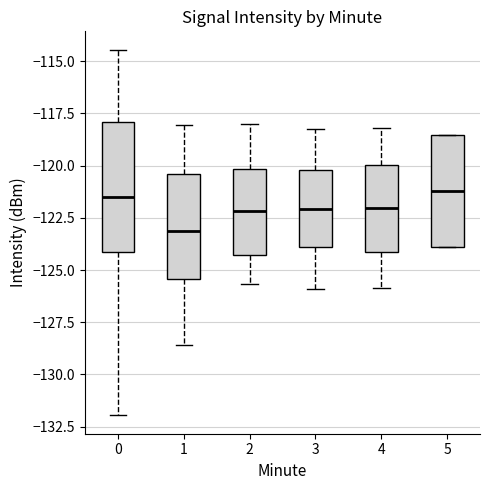

Reading left to right, read every box against the y-axis: the position of its median line, the range the box covers, and the ends of its whiskers. The values are not printed on the chart, so give them approximately, as read against the axis.

0: median -121.5, box -124.0 to -118.0, whiskers -132.0 to -114.5
1: median -123.0, box -125.5 to -120.5, whiskers -128.5 to -118.0
2: median -122.0, box -124.5 to -120.0, whiskers -125.5 to -118.0
3: median -122.0, box -124.0 to -120.0, whiskers -126.0 to -118.0
4: median -122.0, box -124.0 to -120.0, whiskers -126.0 to -118.0
5: median -121.0, box -124.0 to -118.5, whiskers -124.0 to -118.5